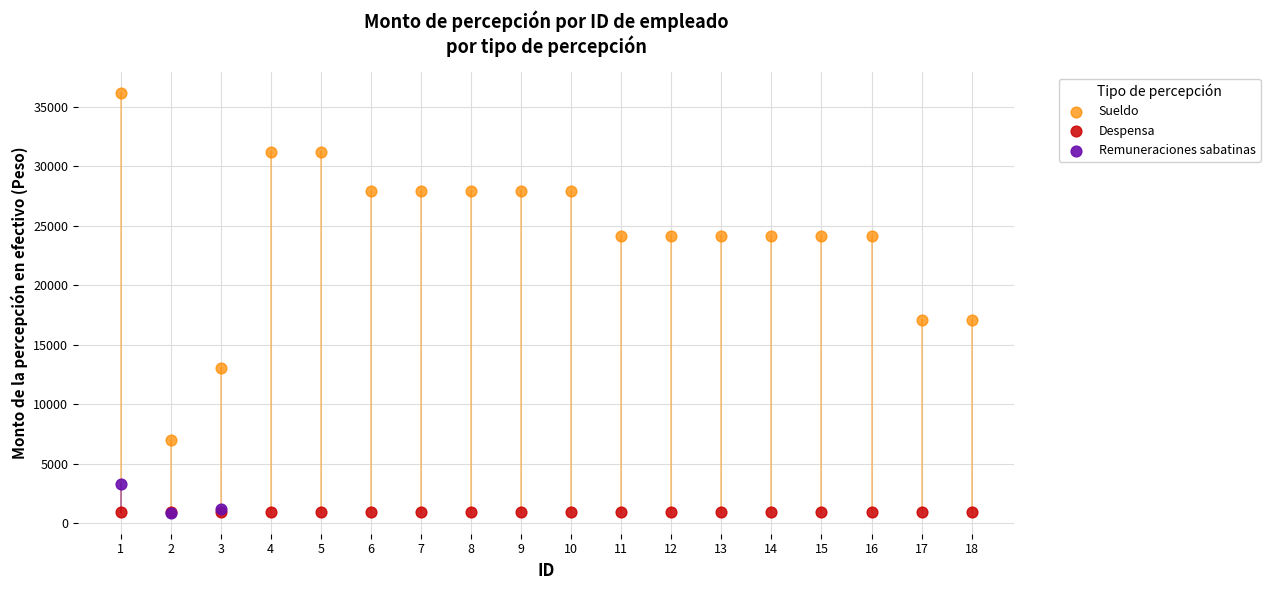

Which series contains the highest Y value?

Sueldo